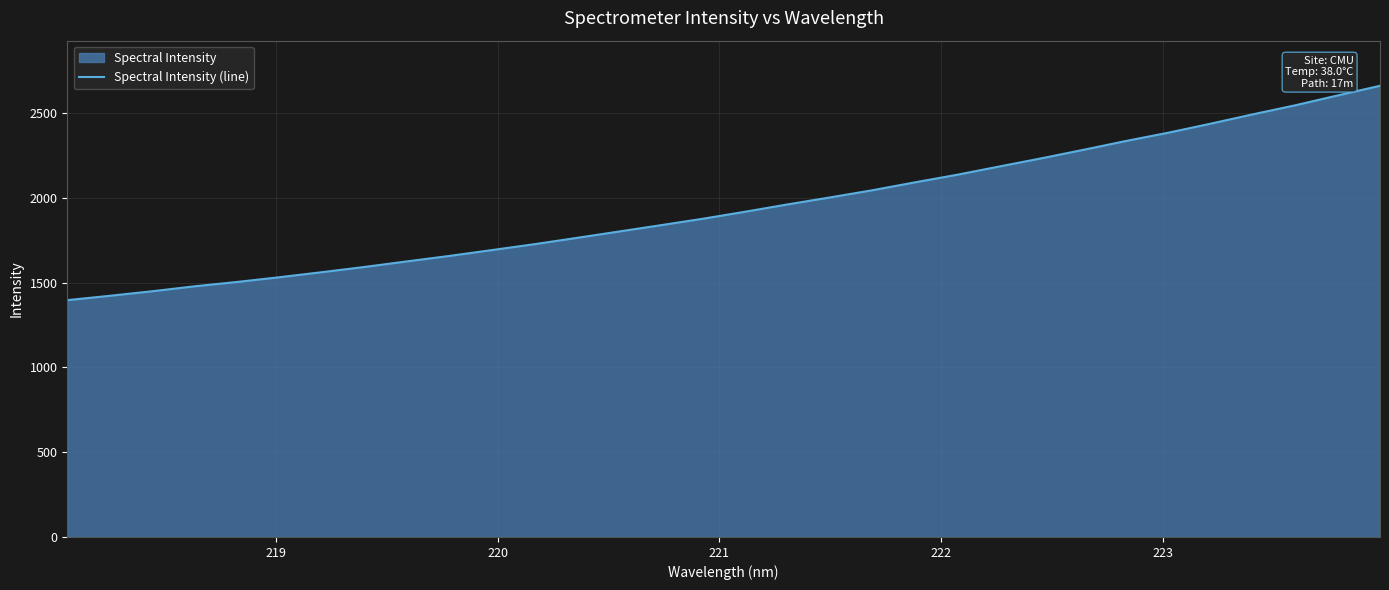

True or false: there are more than 2 points higher than both neighbors.

False